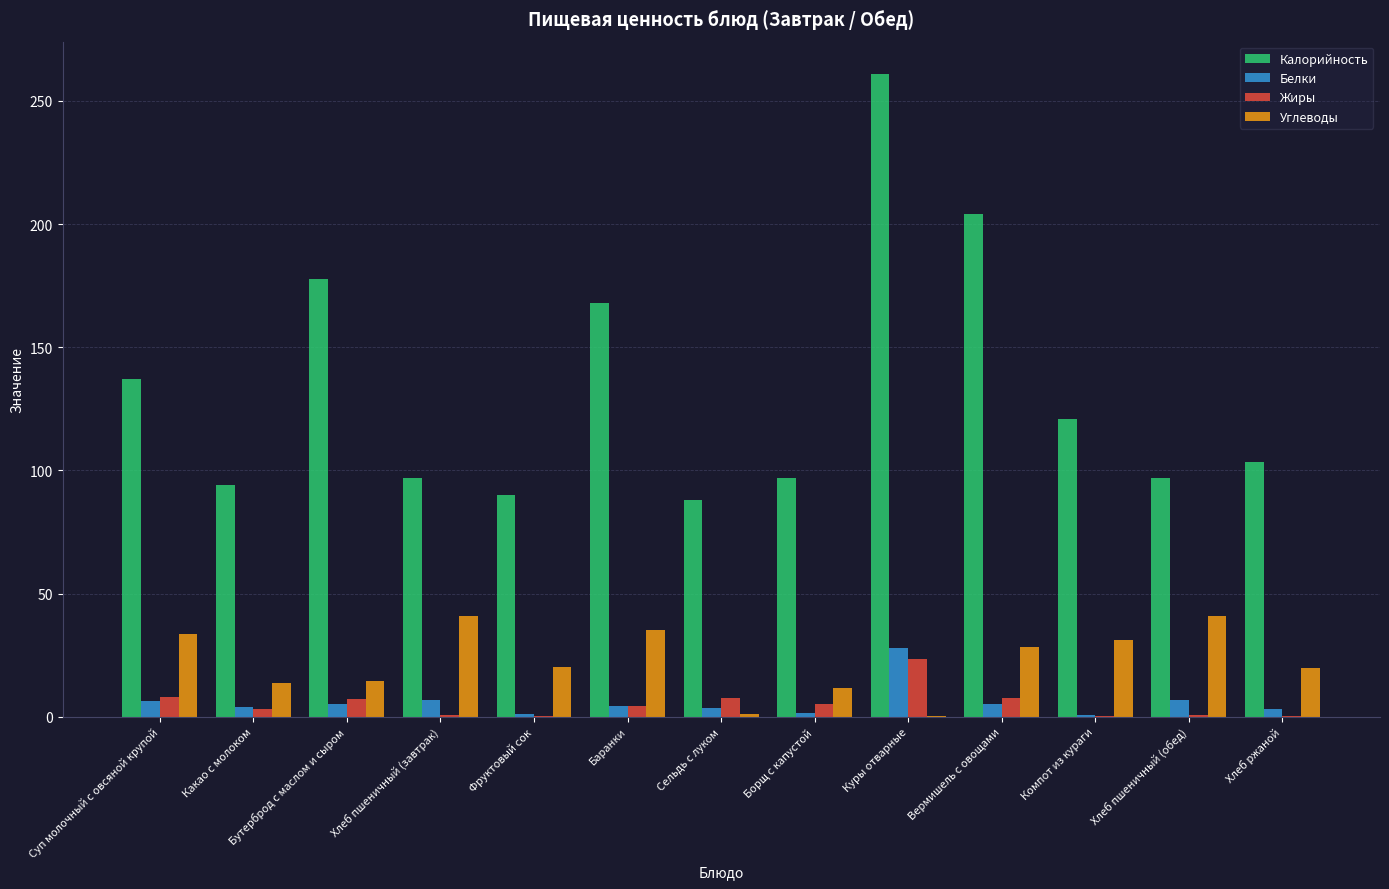

What is the sum of the Углеводы values at Суп молочный с овсяной крупой and Баранки?

68.5